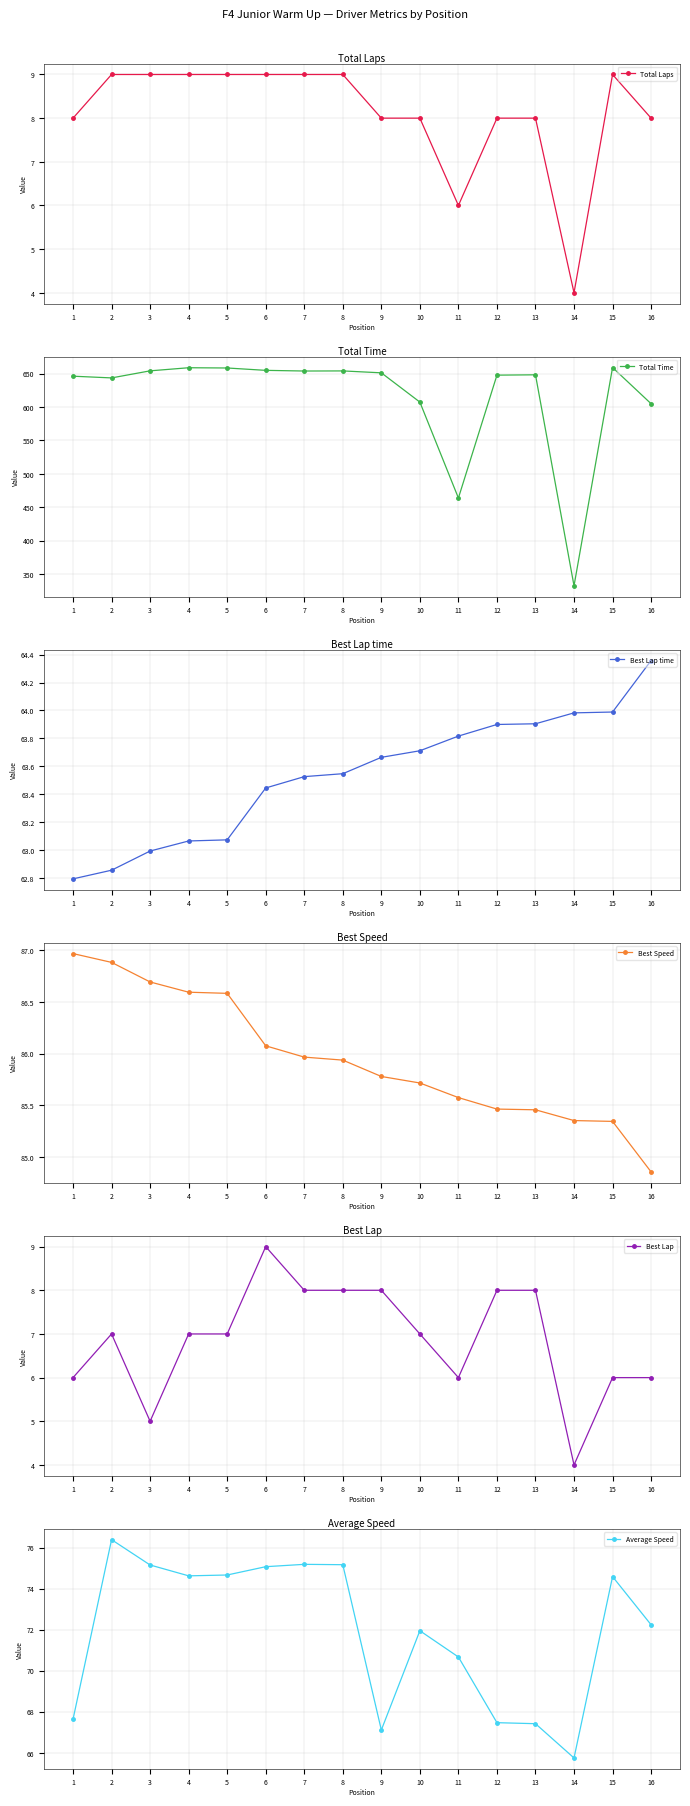

At which category does Total Laps reach its first local peak?

15